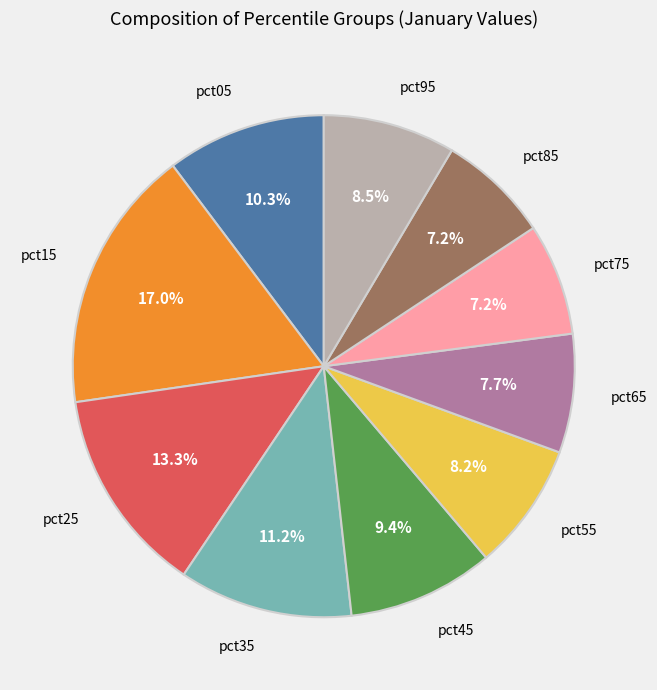

To the nearest percent, what is the difference between the largest and smallest slice percentages?

10%